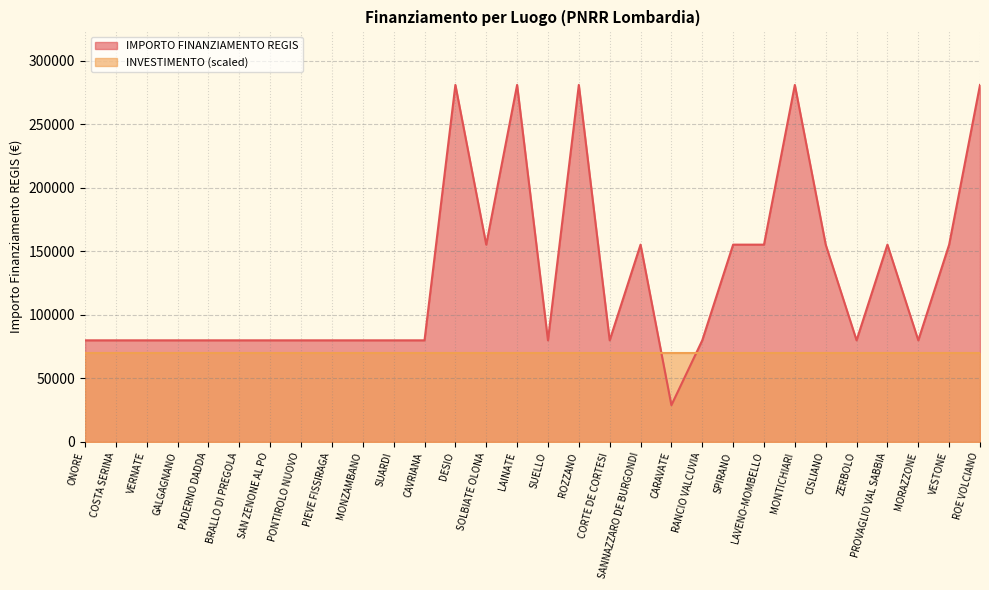

Reading left to right, list all the values displayed in this chart.

79922	79922	79922	79922	79922	79922	79922	79922	79922	79922	79922	79922	280932	155234	280932	79922	280932	79922	155234	28902	79922	155234	155234	280932	155234	79922	155234	79922	155234	280932